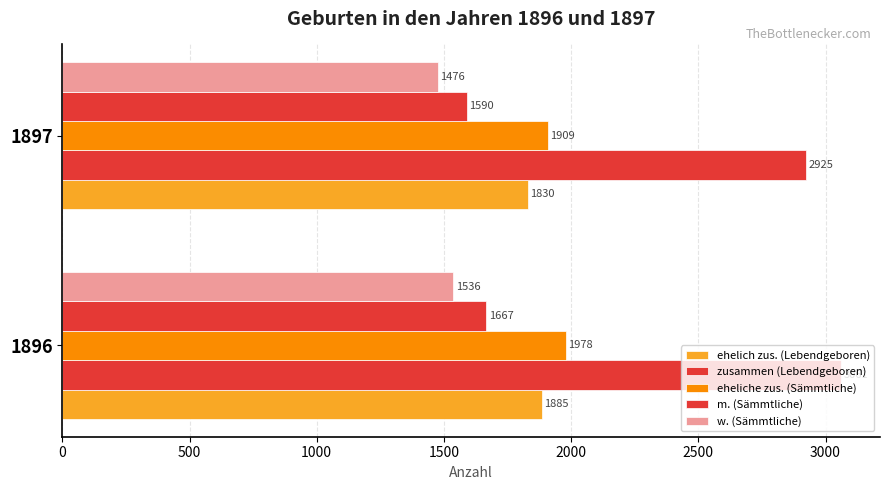

How many data points in m. (Sämmtliche) are less than 1667?

1